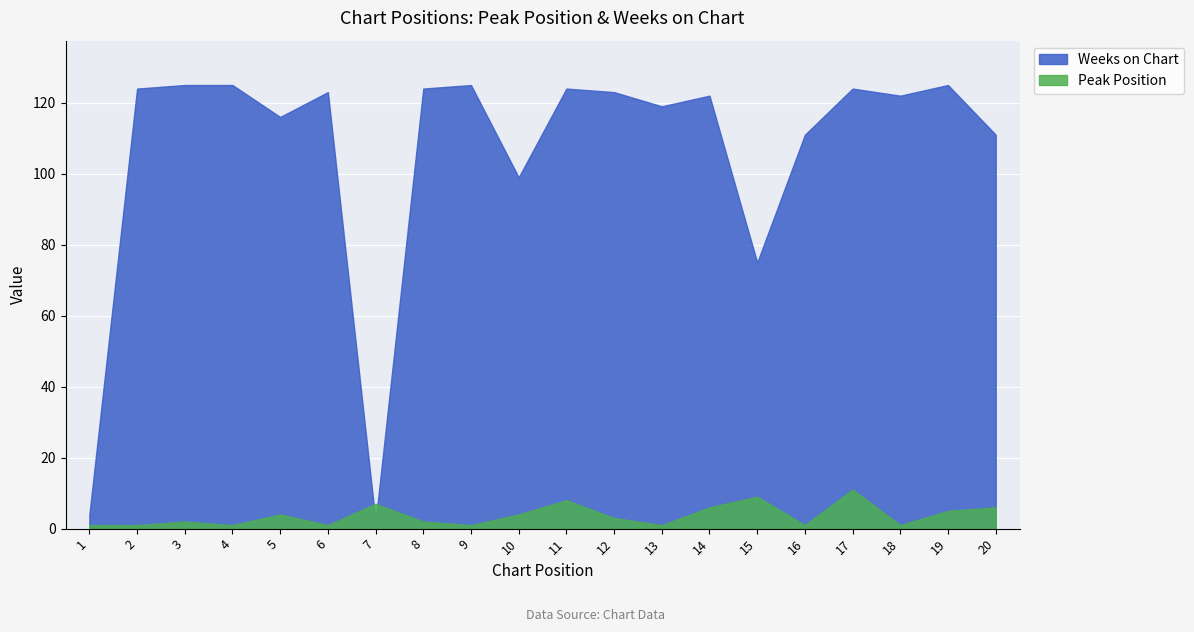

At which category is the sum across all series the highest?

17